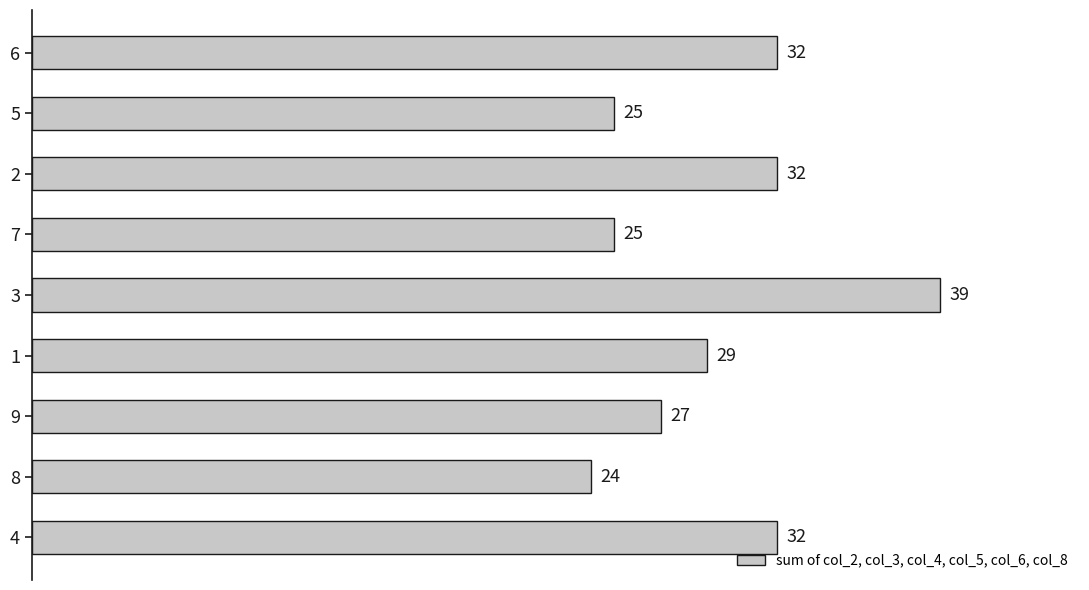

What is the maximum value shown in the chart?

39